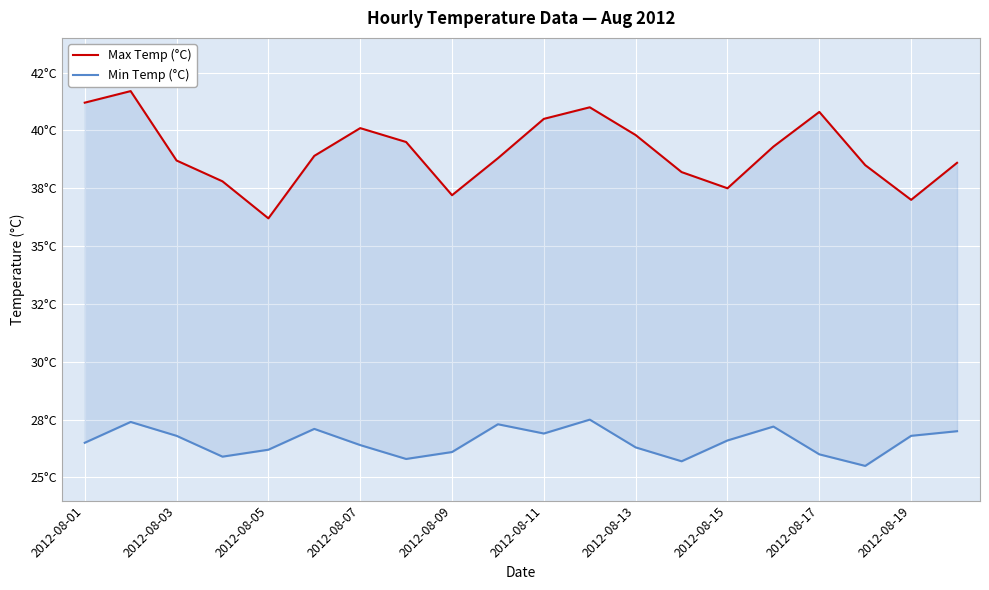

What value does the Min Temp (°C) series have at 2012-08-19?

27.3